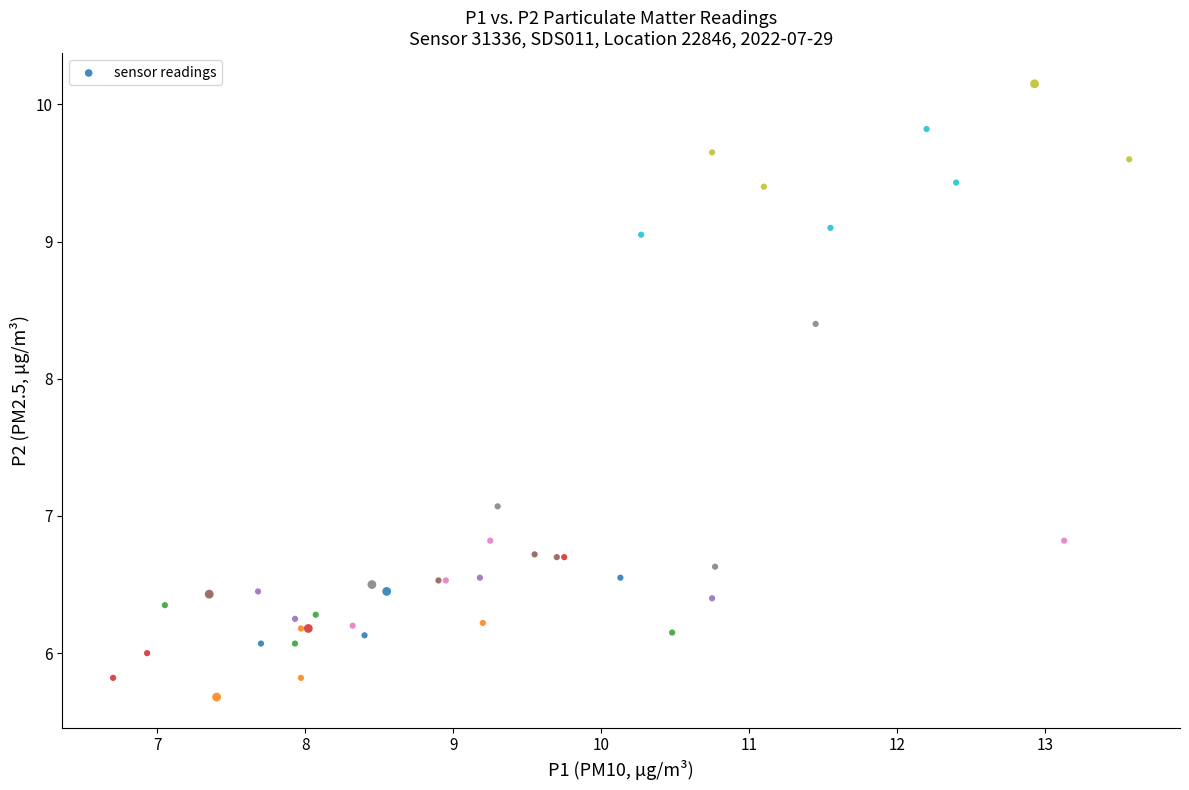

What Y value in the scatter plot is closest to 7?

7.1